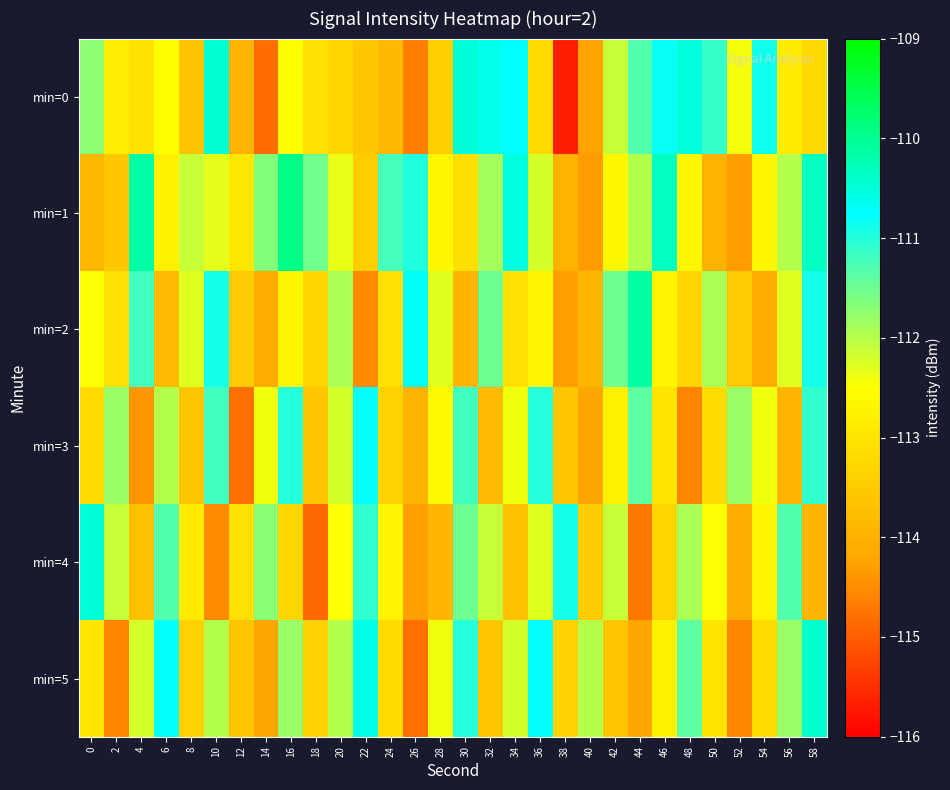

What is the maximum value shown in the chart?

-109.9